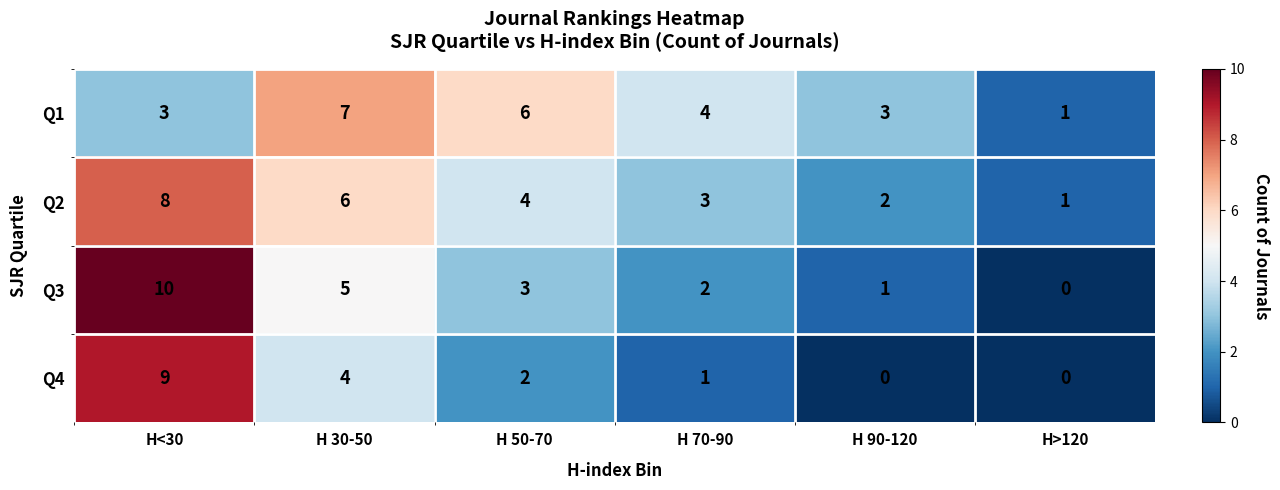

At which category is the sum across all series the highest?

H<30